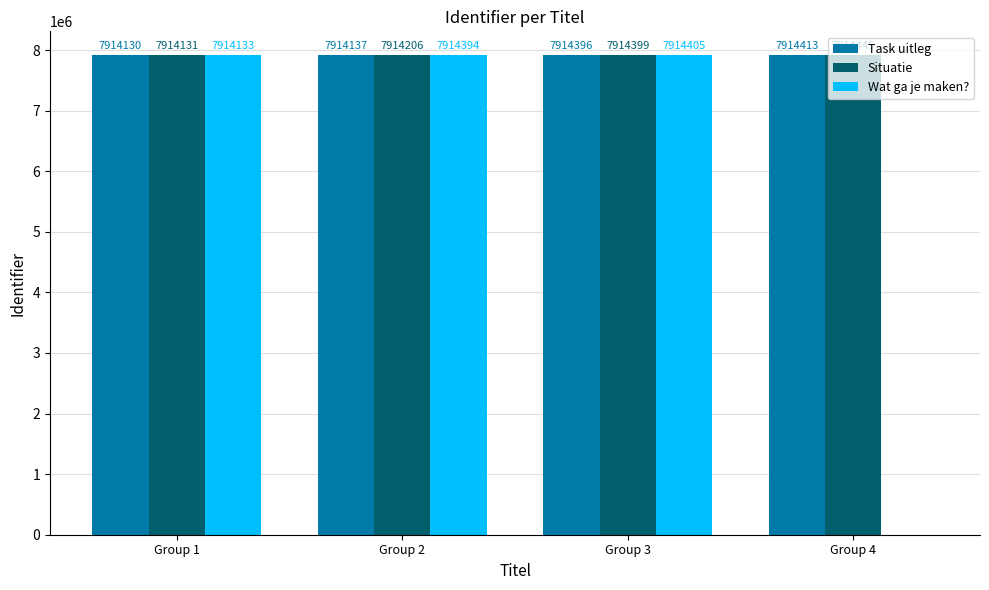

How many data points does each series have?

4